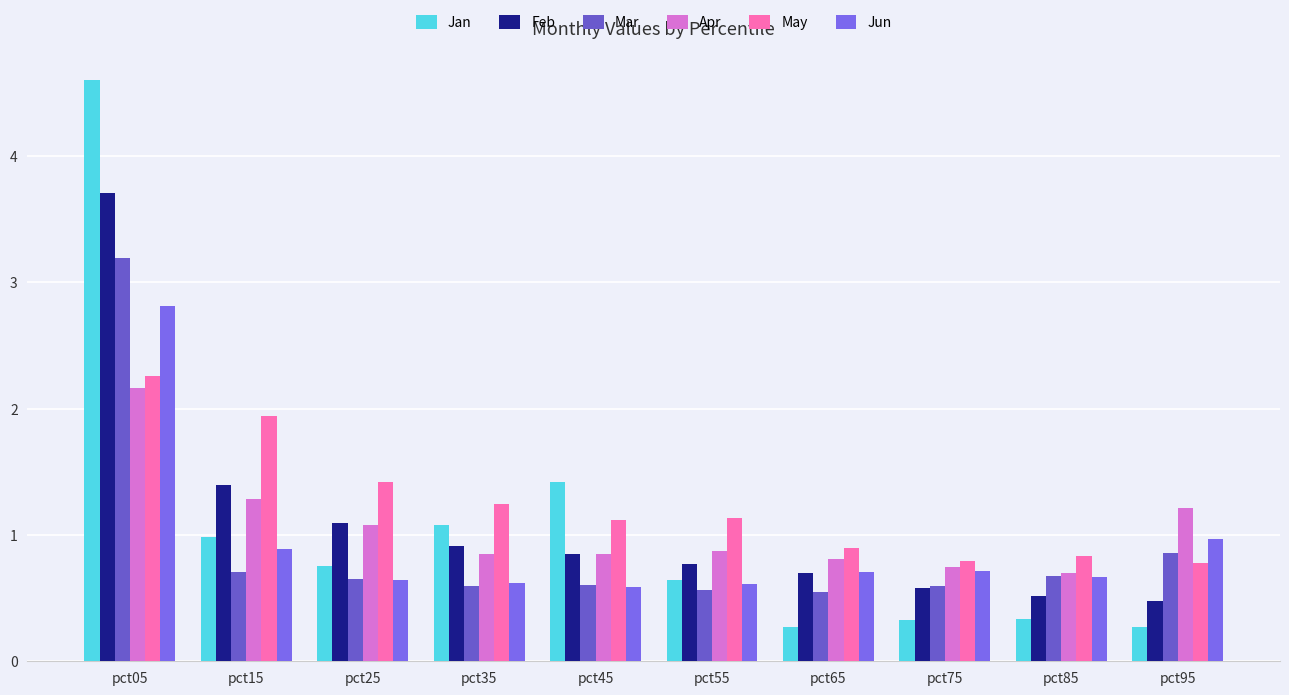

At which category does the chart reach its minimum across all series?

pct95